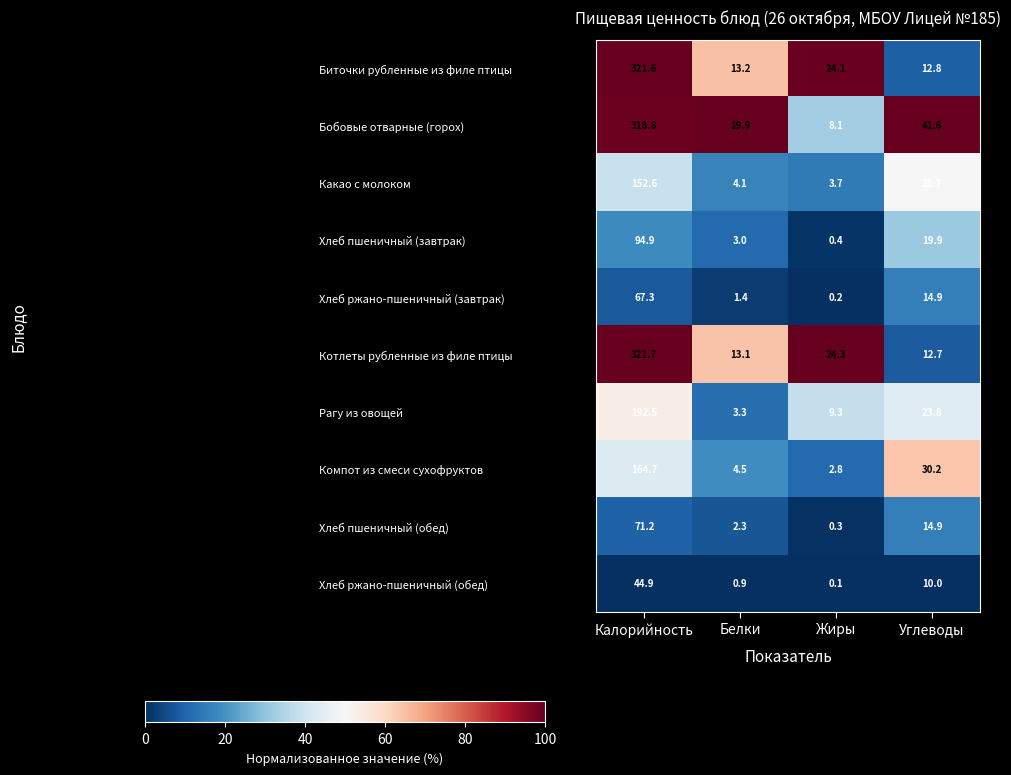

The Какао с молоком series shows 83.4 at Калорийность. True or false?

False